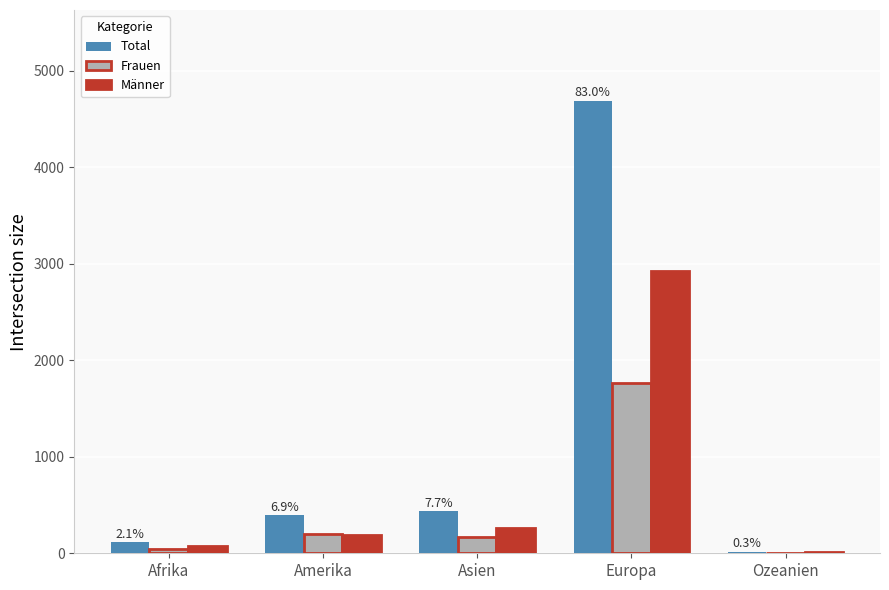

Which series has the largest total across all categories?

Total